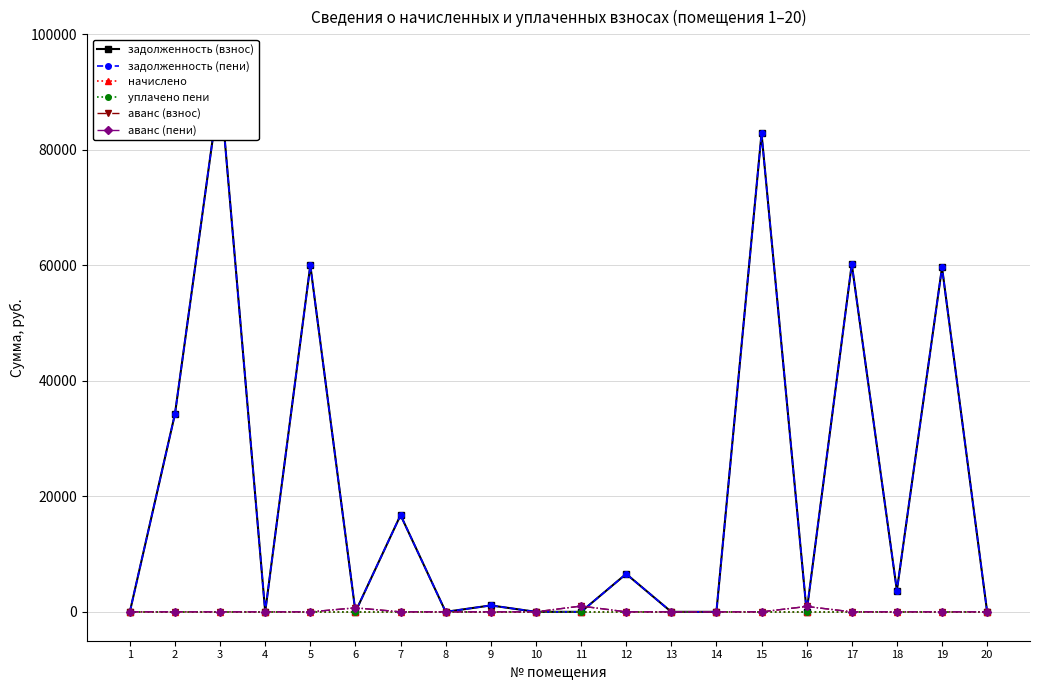

What is the value of the задолженность (взнос) point at the 17th from the left?

60217.6